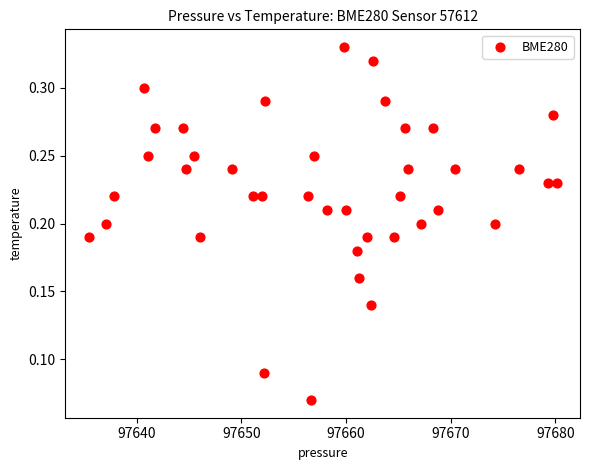

What is the range of X values (max minus min)?

44.7